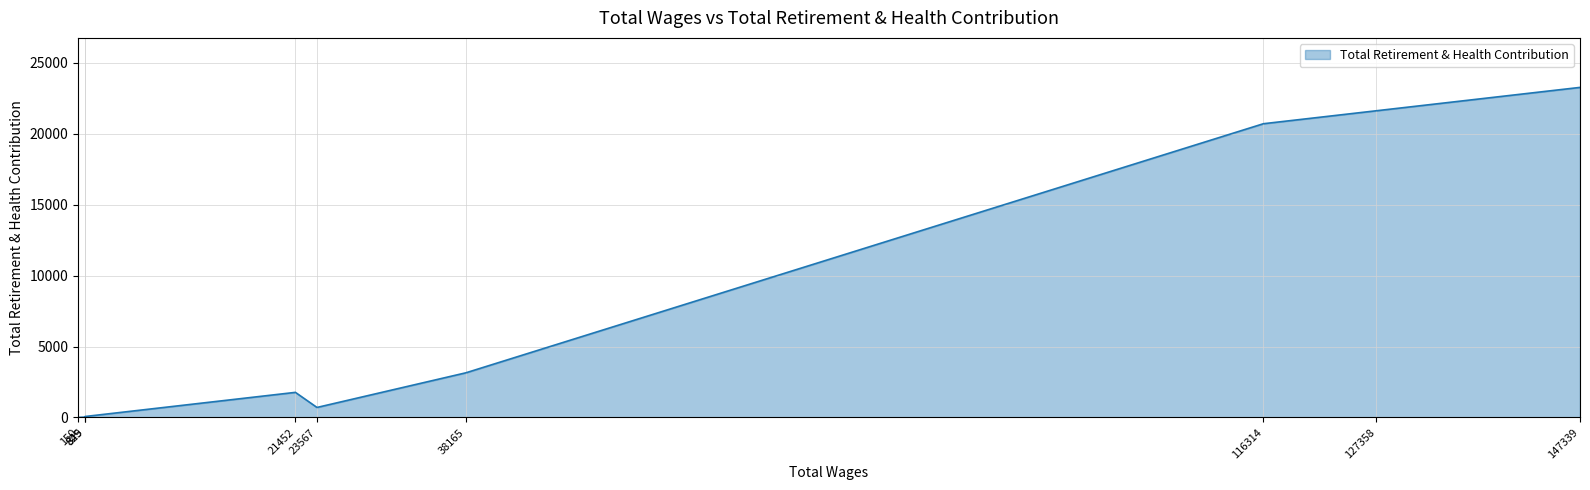

What is the greatest value displayed?

23255